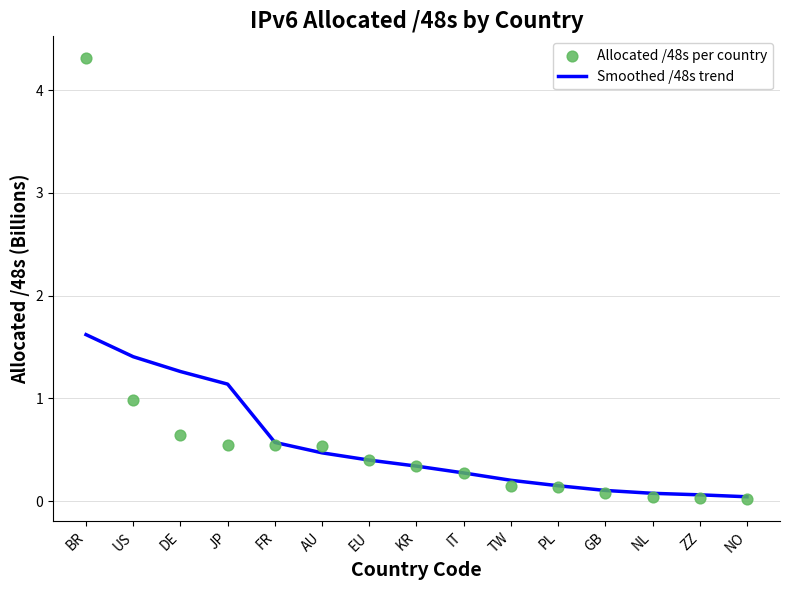

Which series reaches the minimum Y coordinate?

Allocated /48s per country